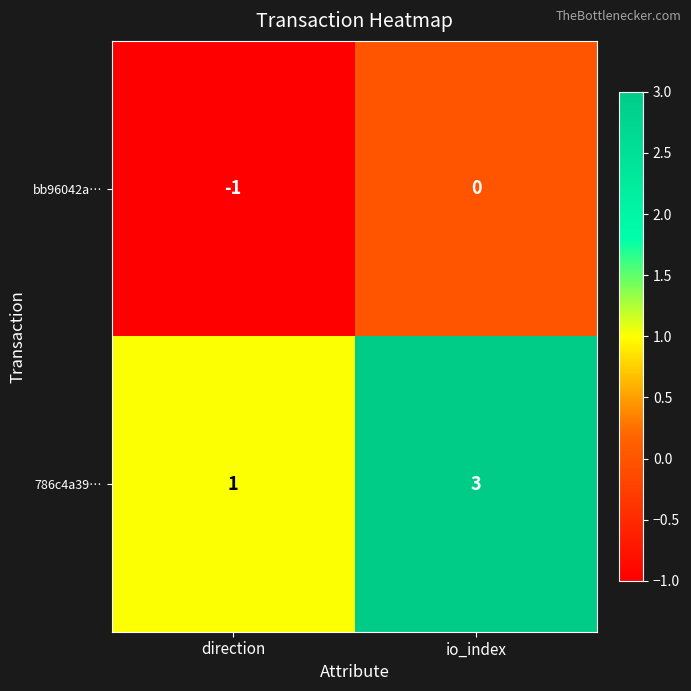

List the series in order of their peak value, highest first.

786c4a39…, bb96042a…